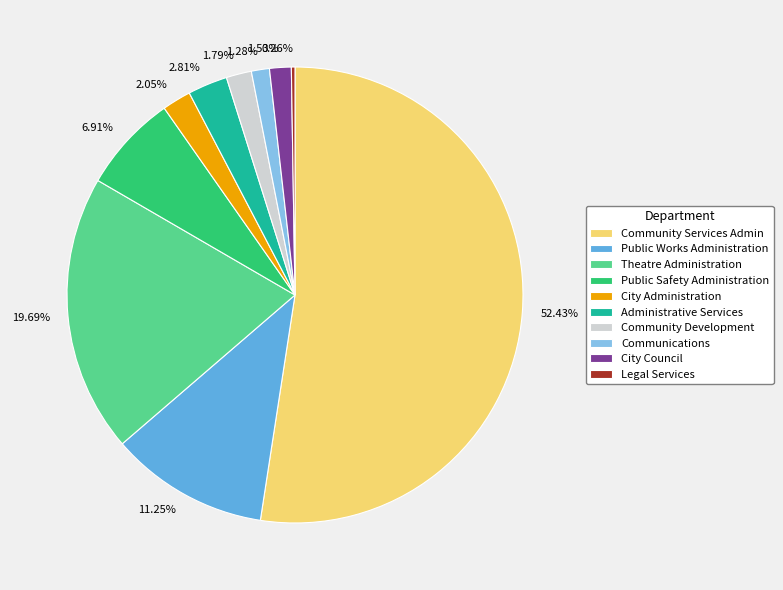

Which has a higher value, 2.05% or 52.43%?

52.43%